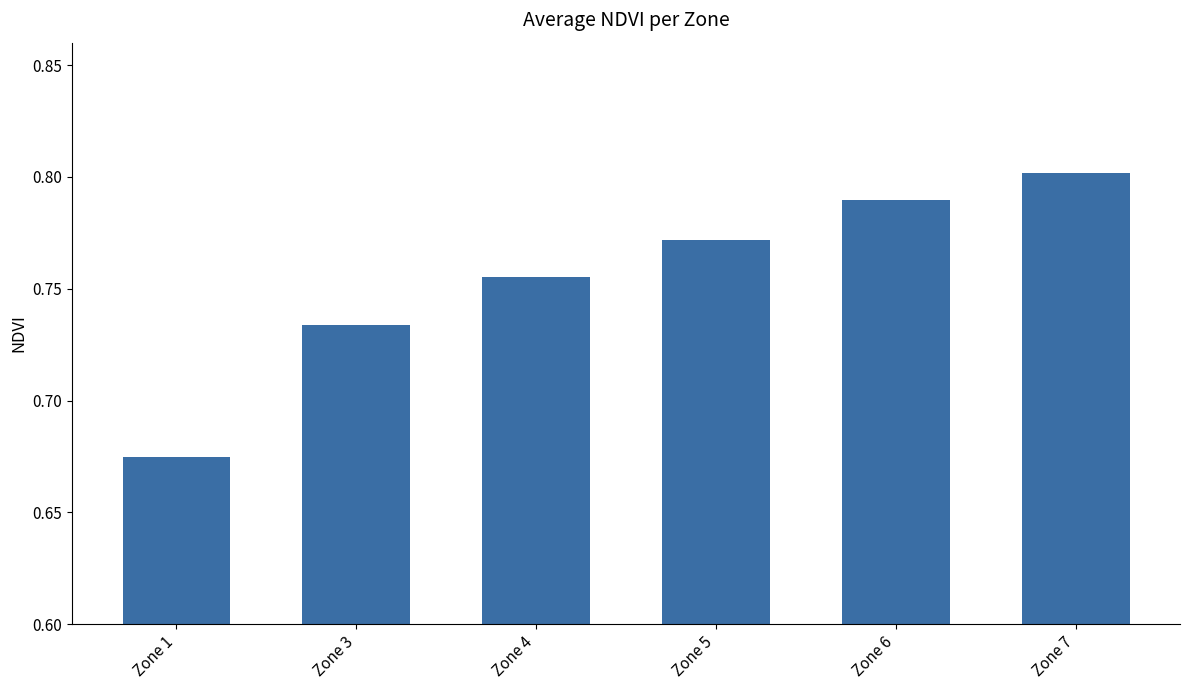

Count the values in the range 0 to 1.

6